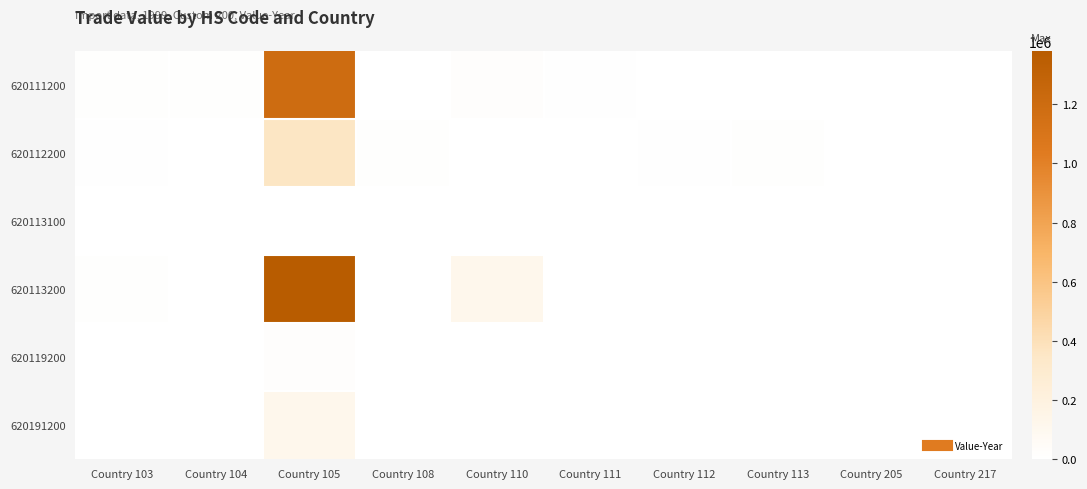

Rank the series at Country 112 from highest to lowest value.

620112200, 620111200, 620113100, 620113200, 620119200, 620191200